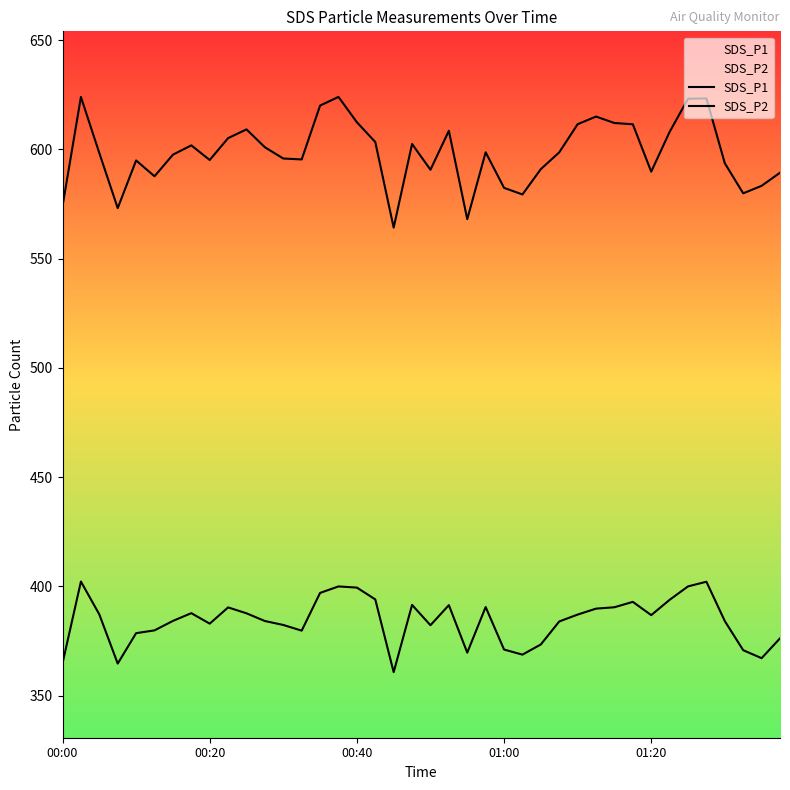

What are all the series names shown in the legend?

SDS_P1, SDS_P2